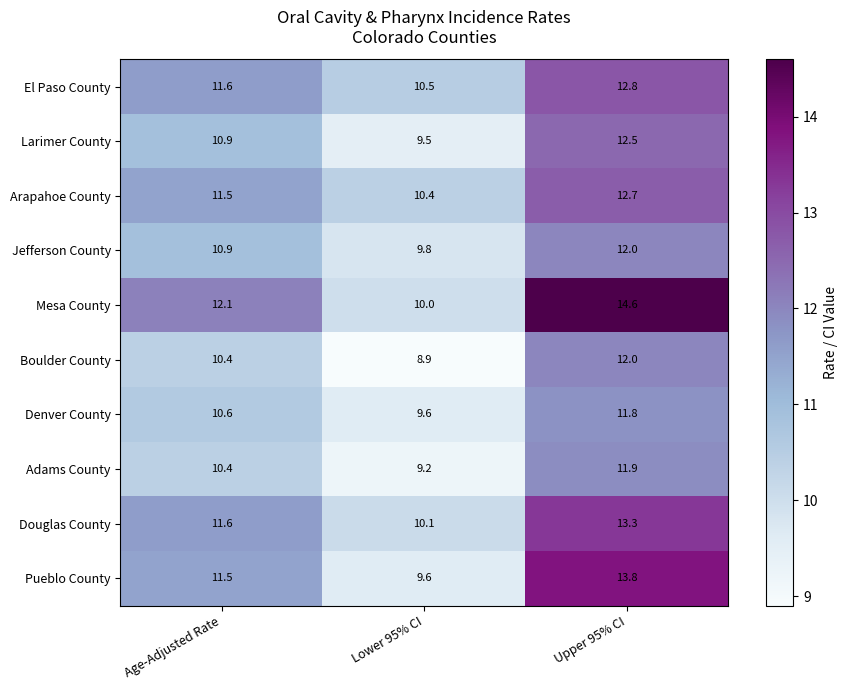

What is the approximate value of Jefferson County at Lower 95% CI?

9.8